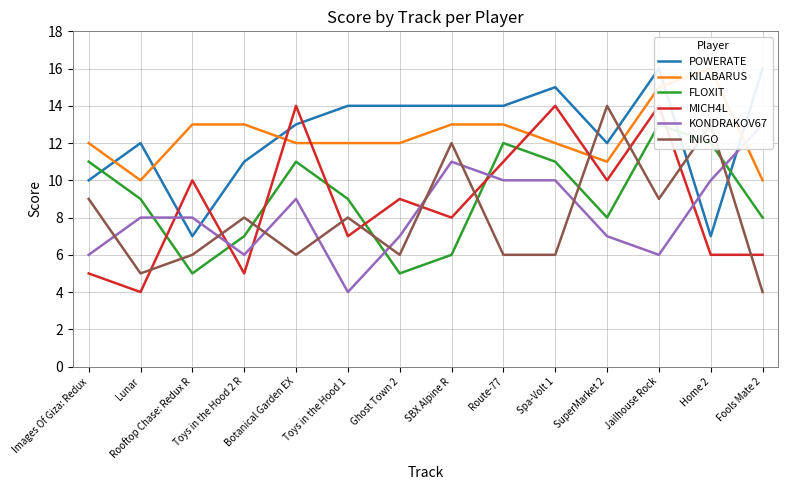

Reading right to left, what are all the values shown in this chart?

POWERATE: 16	7	16	12	15	14	14	14	14	13	11	7	12	10
KILABARUS: 10	16	15	11	12	13	13	12	12	12	13	13	10	12
FLOXIT: 8	12	13	8	11	12	6	5	9	11	7	5	9	11
MICH4L: 6	6	14	10	14	11	8	9	7	14	5	10	4	5
KONDRAKOV67: 13	10	6	7	10	10	11	7	4	9	6	8	8	6
INIGO: 4	13	9	14	6	6	12	6	8	6	8	6	5	9